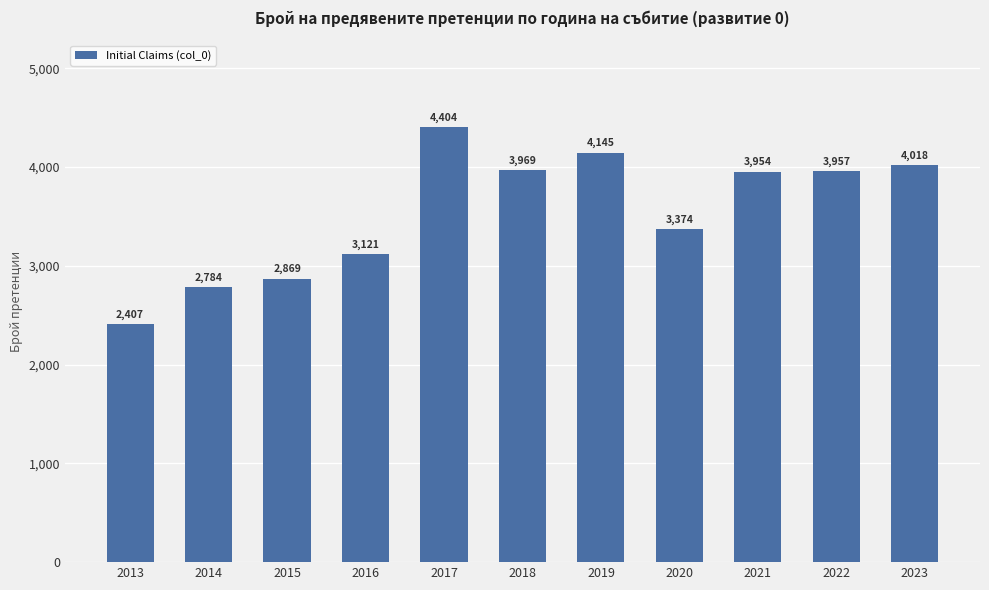

What is the ratio of the value at 2018 to the value at 2015?

1.4